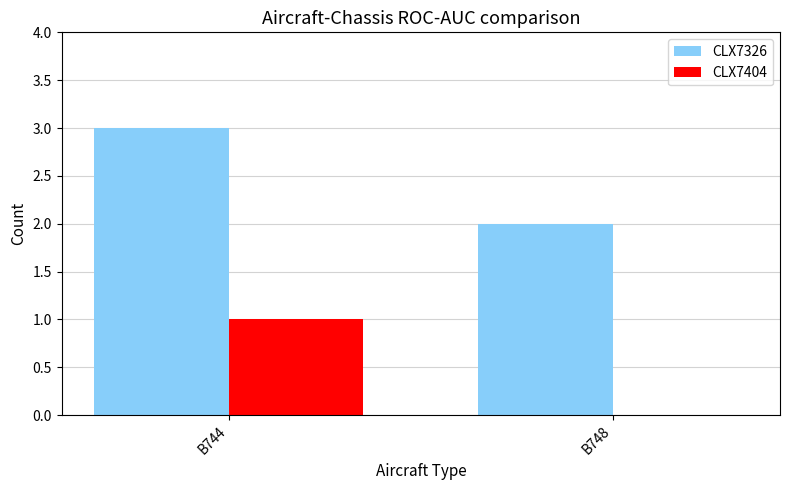

Are the bars grouped side by side (vs. stacked)?

Yes